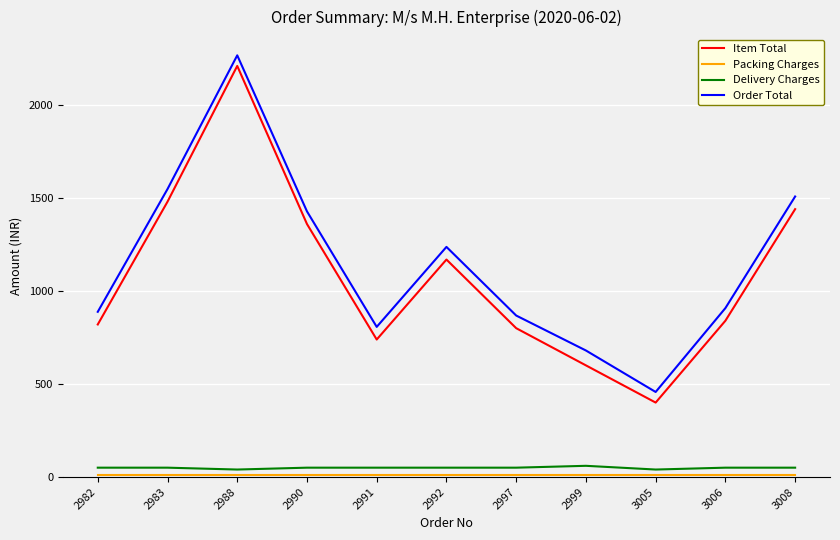

True or false: Order Total has more than 1 interior local peaks.

True